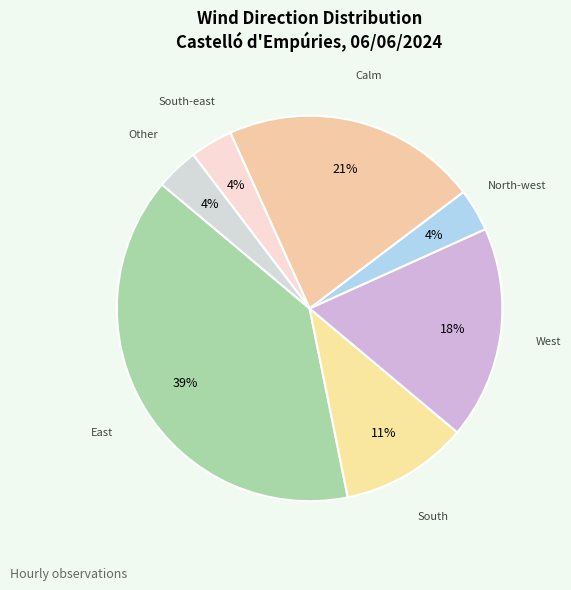

The East slice represents 39% of the pie. True or false?

True